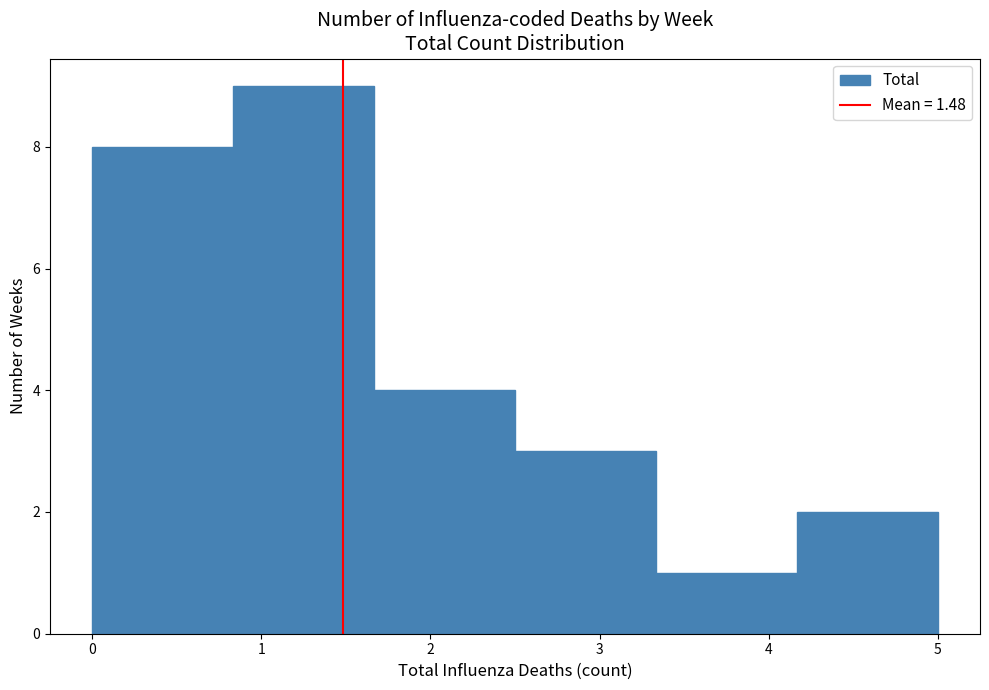

Over which range of the x-axis is the bar tallest?

0.8 to 1.7